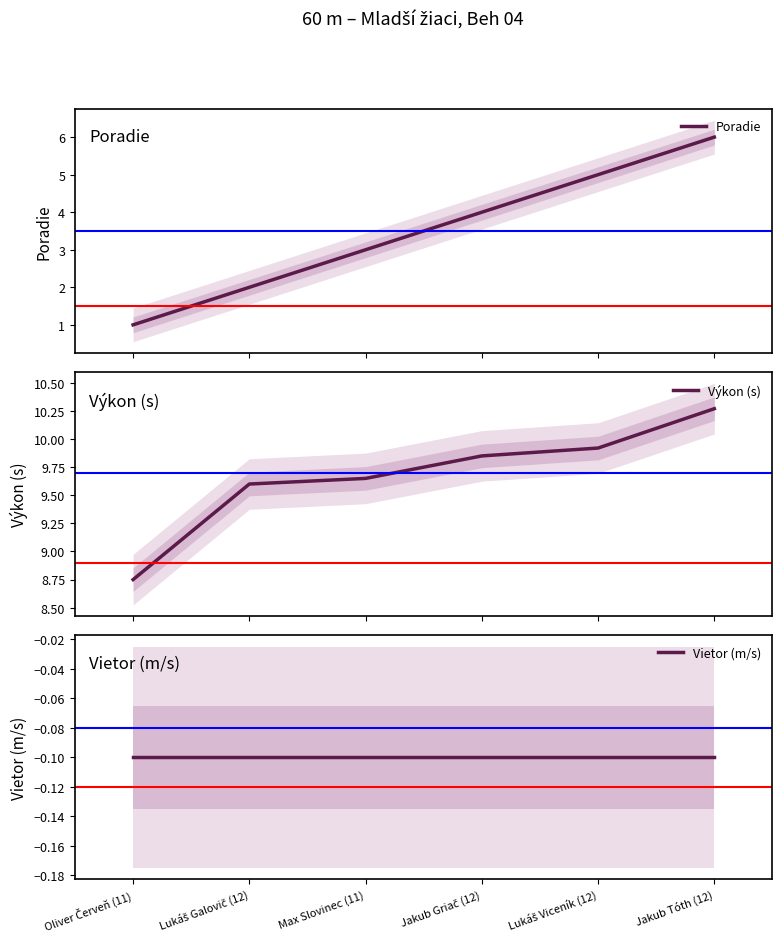

What is the minimum value shown in the chart?

-0.1